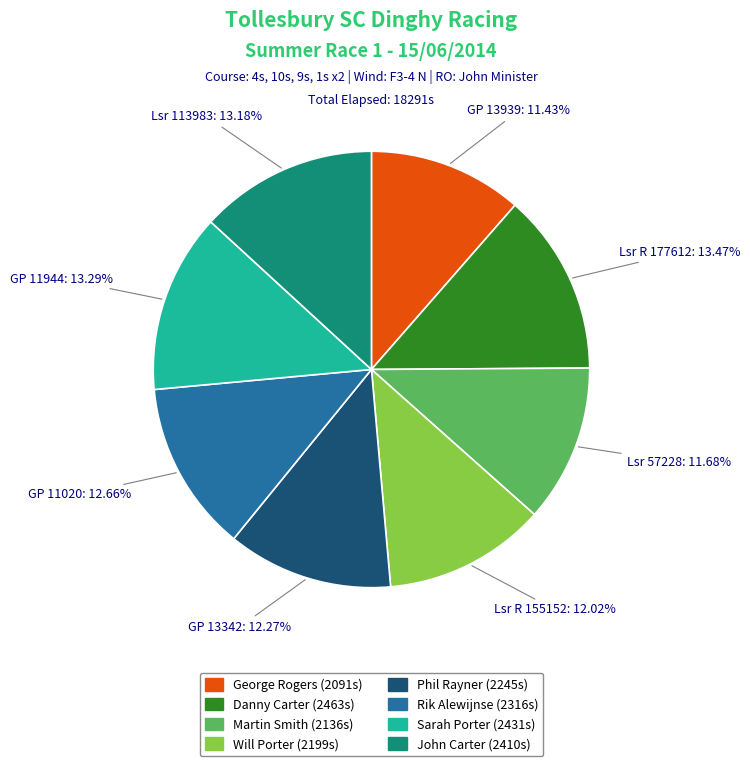

Is the sum of Lsr R 155152 and GP 11944 greater than half?

No